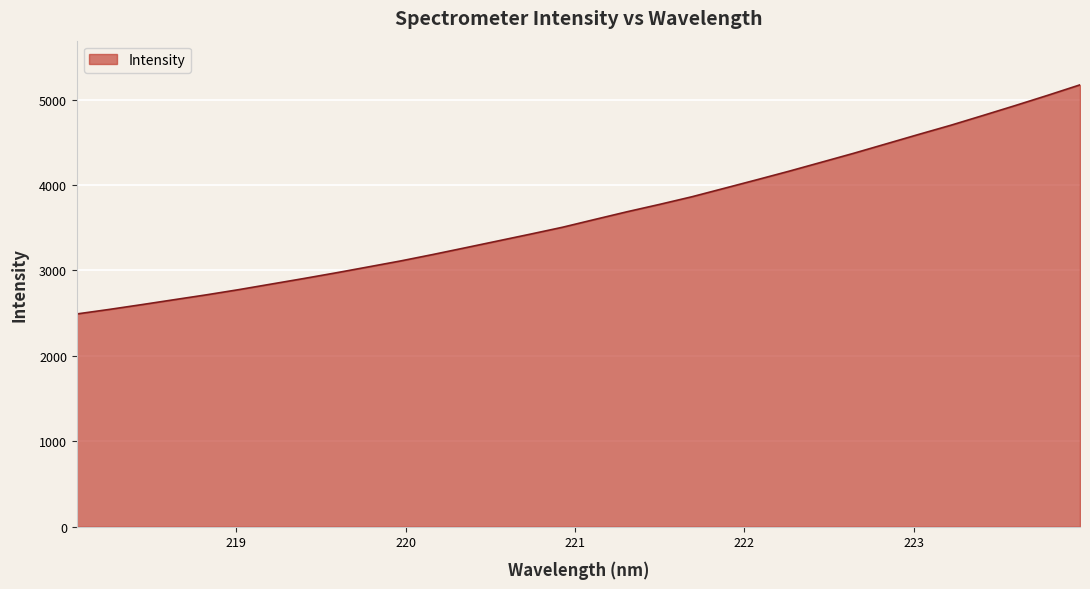

What is the greatest value displayed?

5173.1